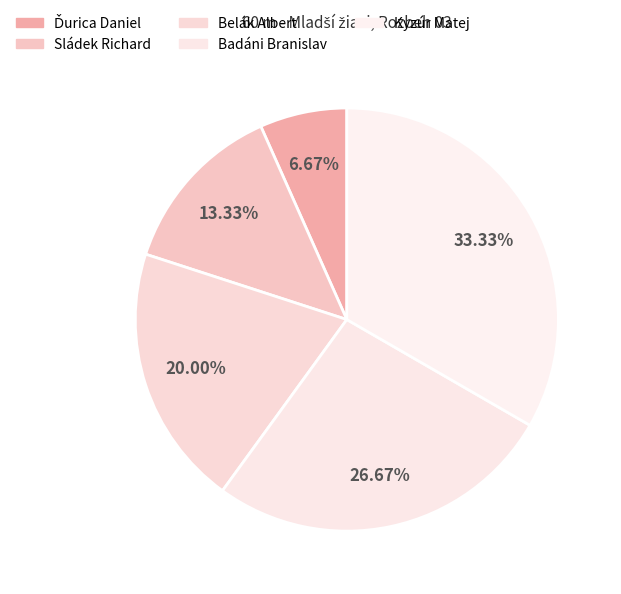

Count the number of slices in the pie.

5